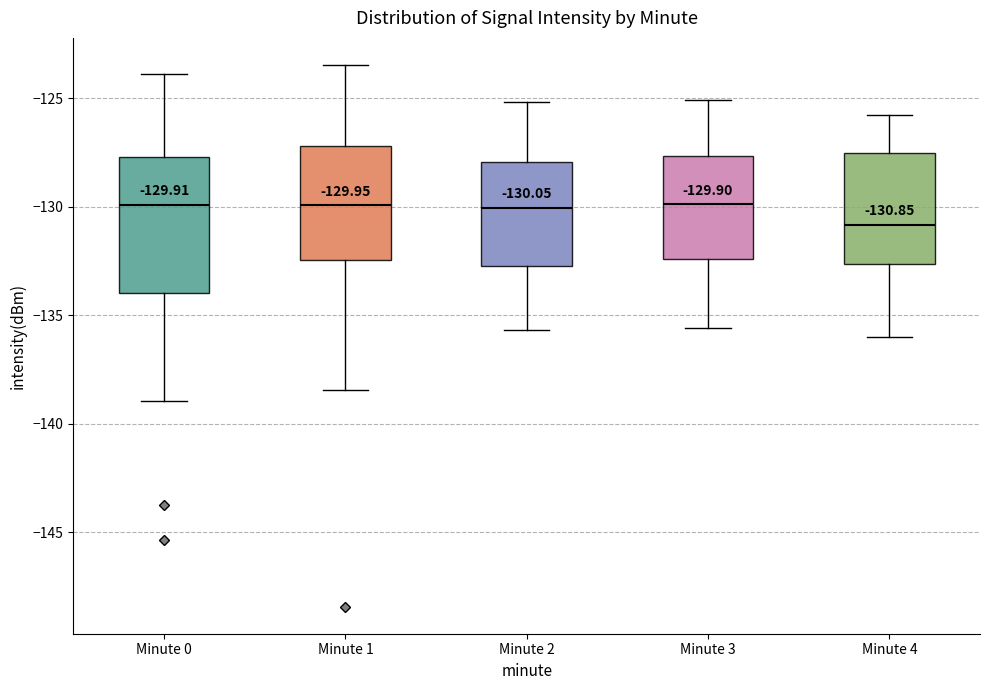

Which box's median line is the lowest?

Minute 4